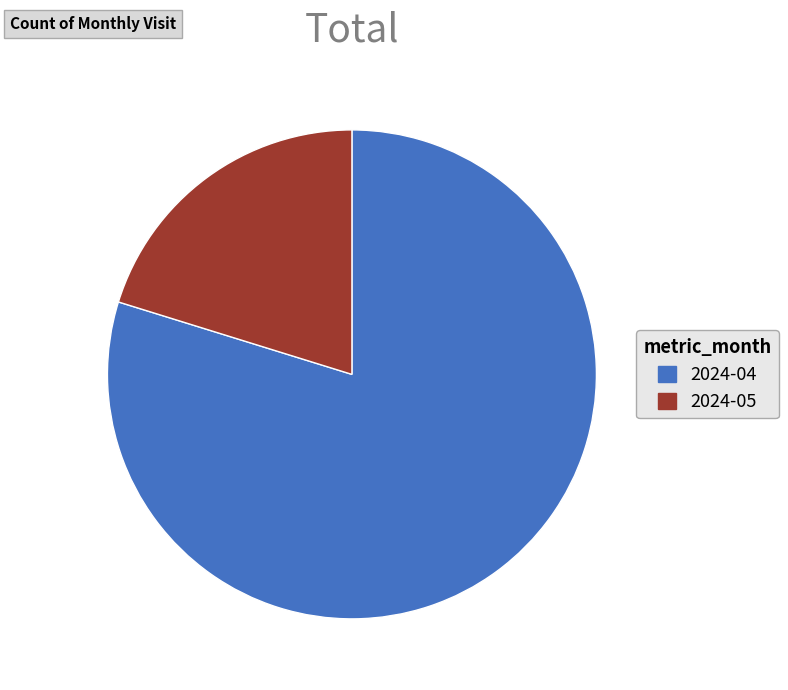

True or false: 2024-04 accounts for 80% of the total.

True